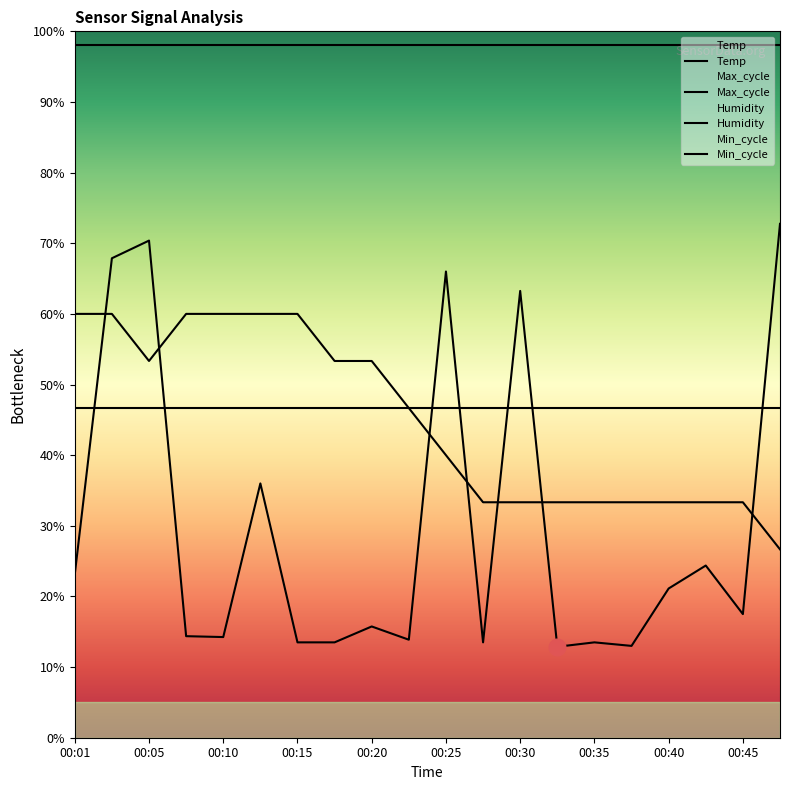

How many values in the Max_cycle series are below 17?

10